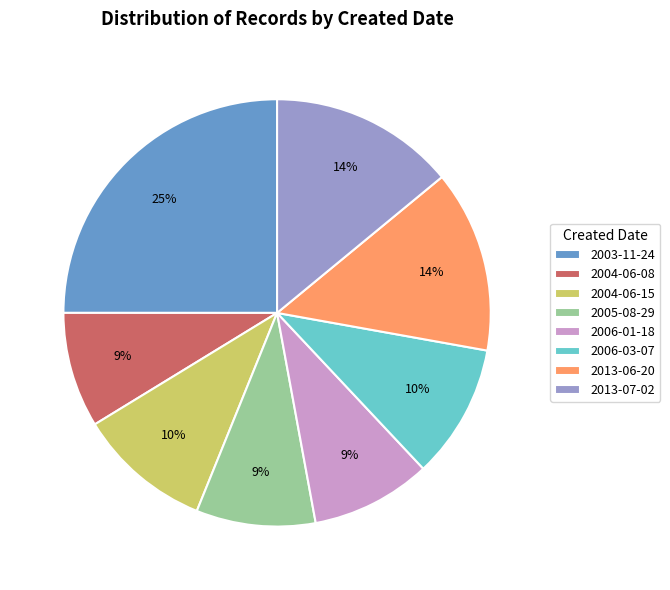

What percentage is the 2003-11-24 slice, to the nearest percent?

25%